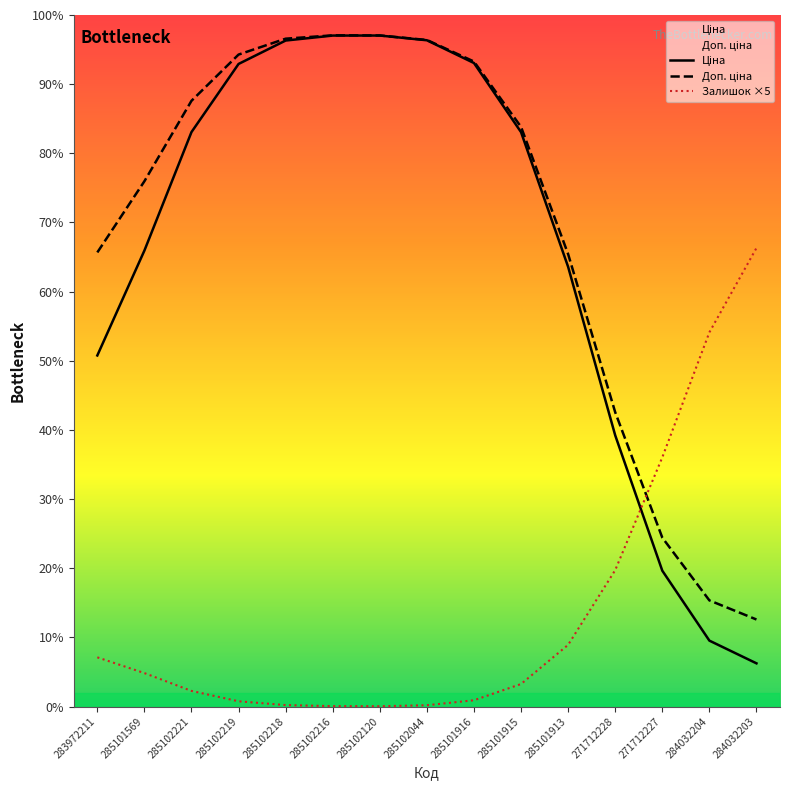

How many lines are shown in the chart?

3